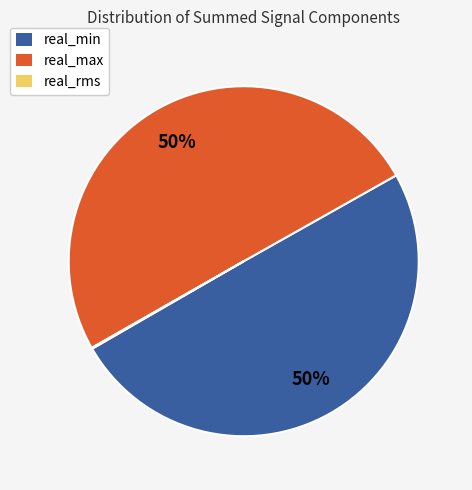

What is the majority slice?

real_max